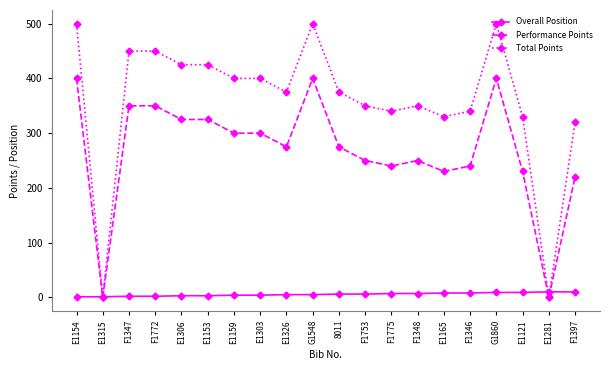

What is the value of the Performance Points point at the 6th from the left?

325